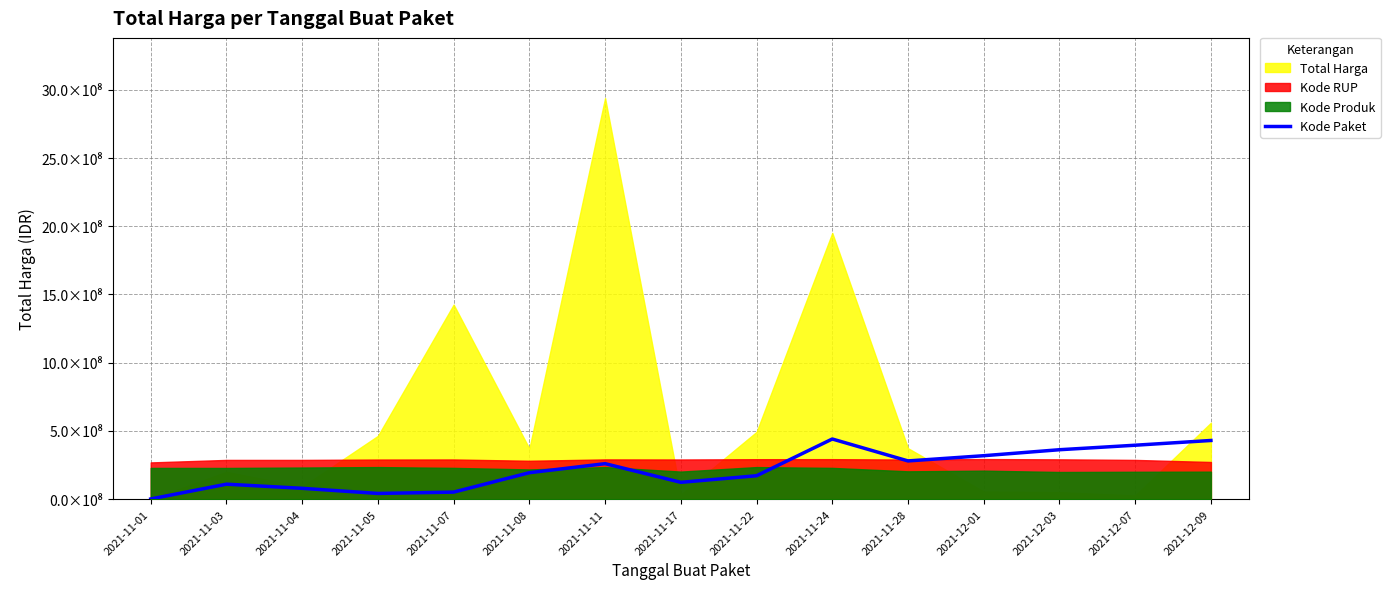

Reading right to left, transcribe all the data shown in this chart.

430117218.7	395352099.3	362334311.0	318521831.7	280252821.4	440914986.0	171736797.7	123396023.9	260216964.3	194002963.0	51752376.1	41997470.0	79506637.4	109841903.4	1427397.2